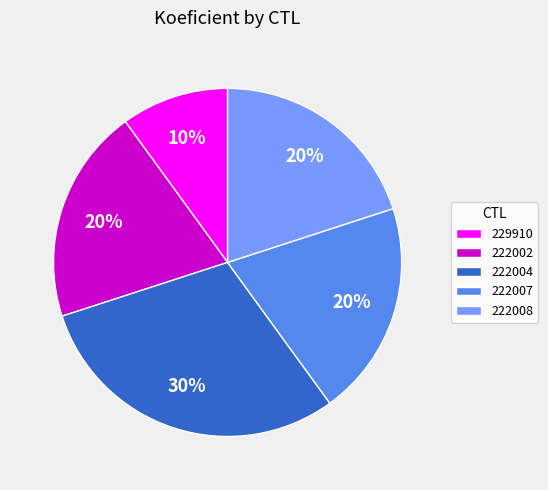

What percentage is the 229910 slice, to the nearest percent?

10%